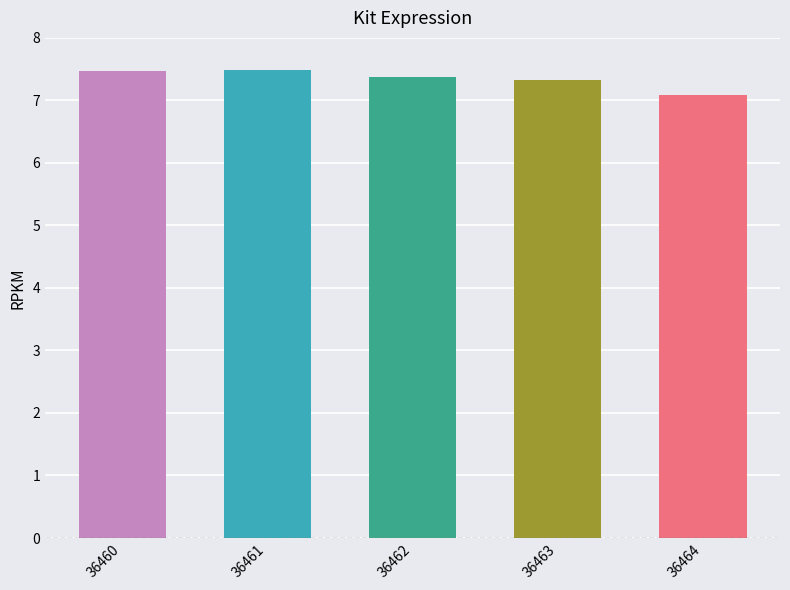

The value at 36463 is 11.9. True or false?

False